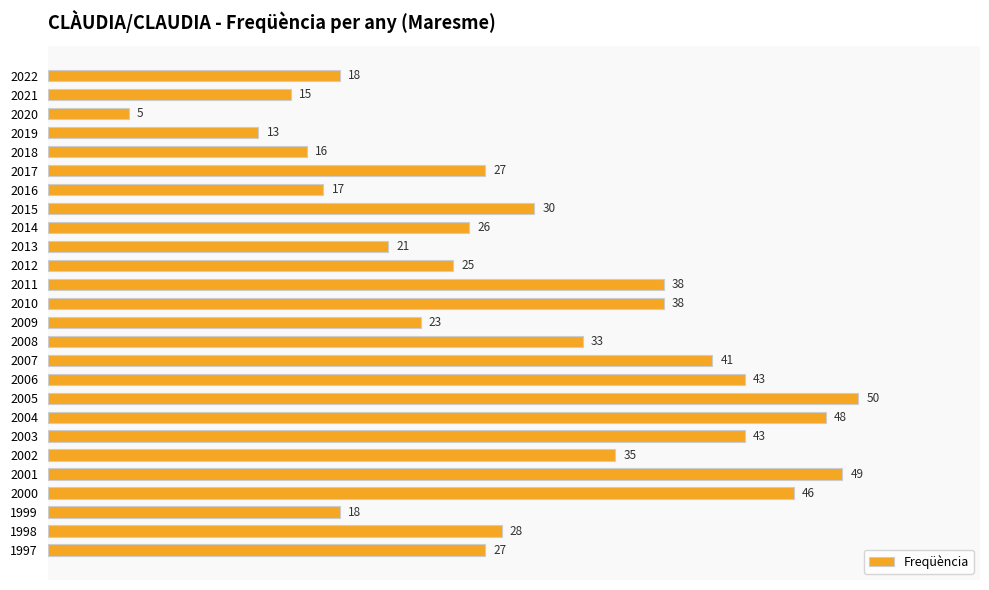

Read the value at 2012, to the nearest 5.

25